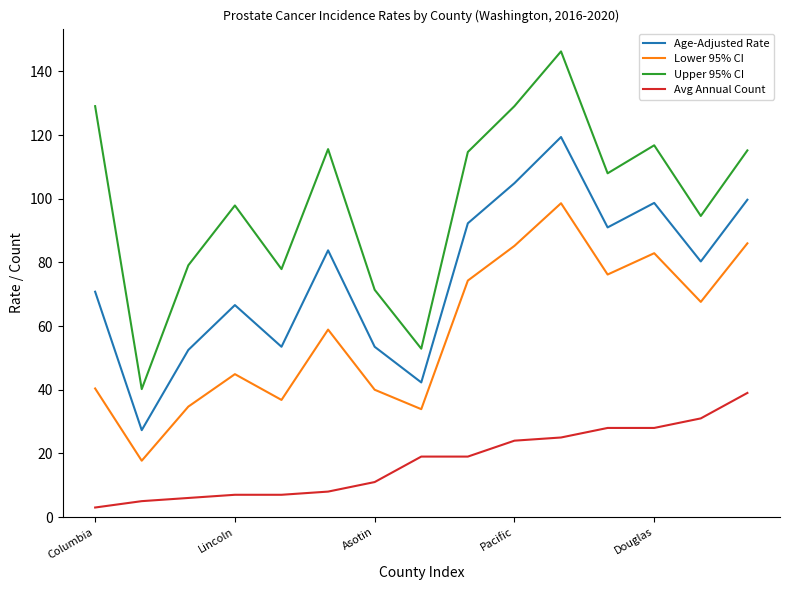

Rank the series by their average value, from highest to lowest.

Upper 95% CI, Age-Adjusted Rate, Lower 95% CI, Avg Annual Count